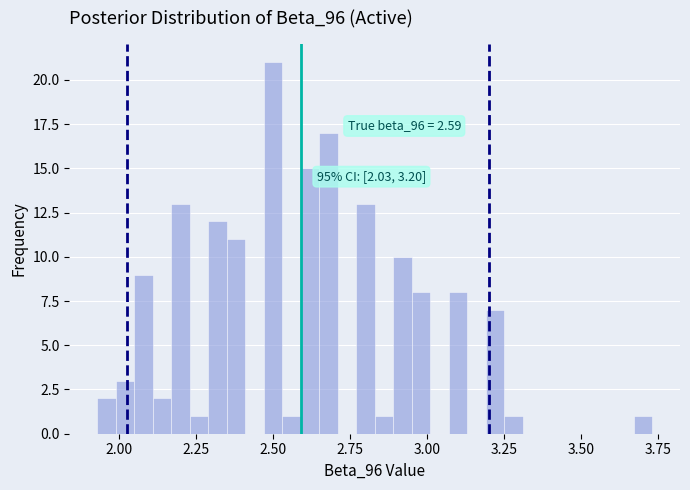

Read against the x-axis, roughly where is the centre of the tallest bar?

2.50